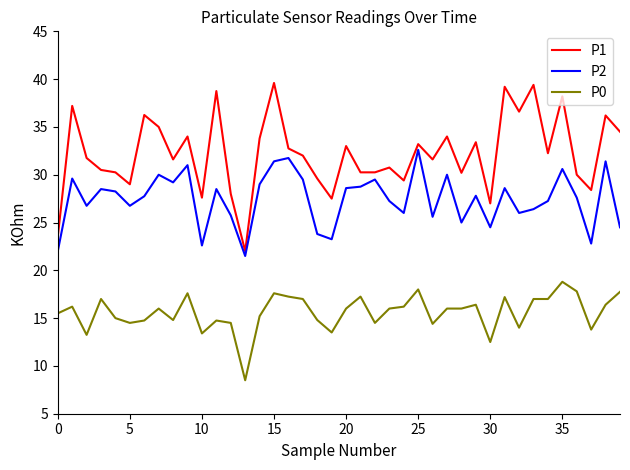

Rank the series by their average value, from highest to lowest.

P1, P2, P0